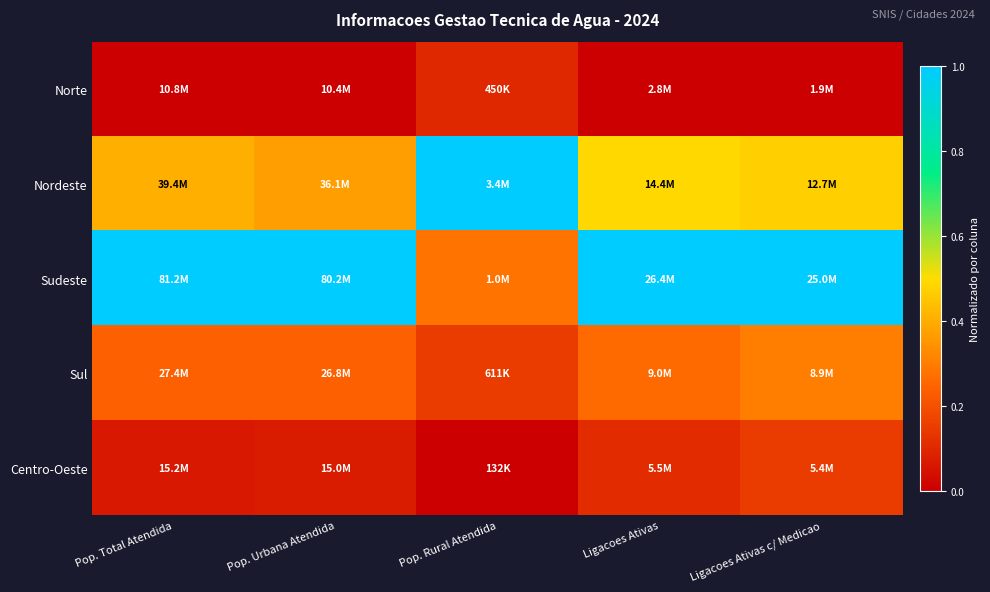

At which category is the sum across all series the highest?

Ligacoes Ativas c/ Medicao